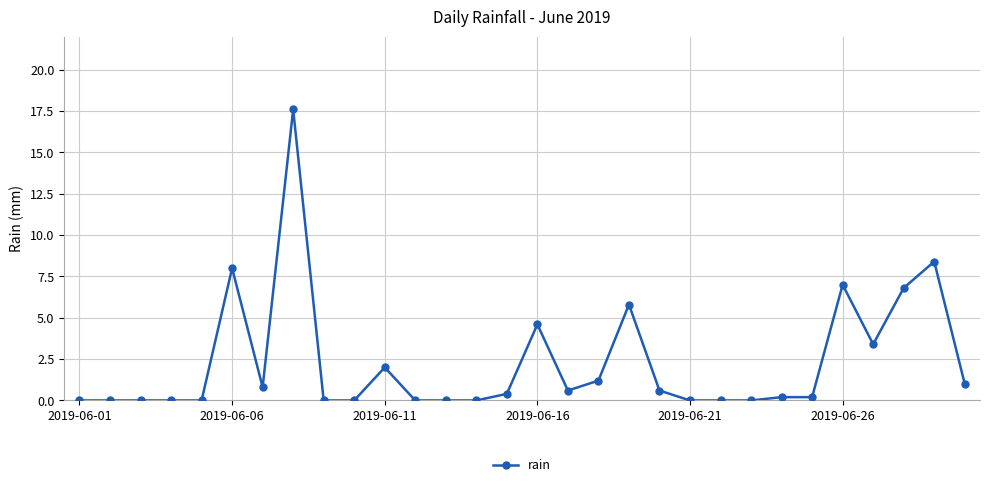

What is the greatest value displayed?

17.6